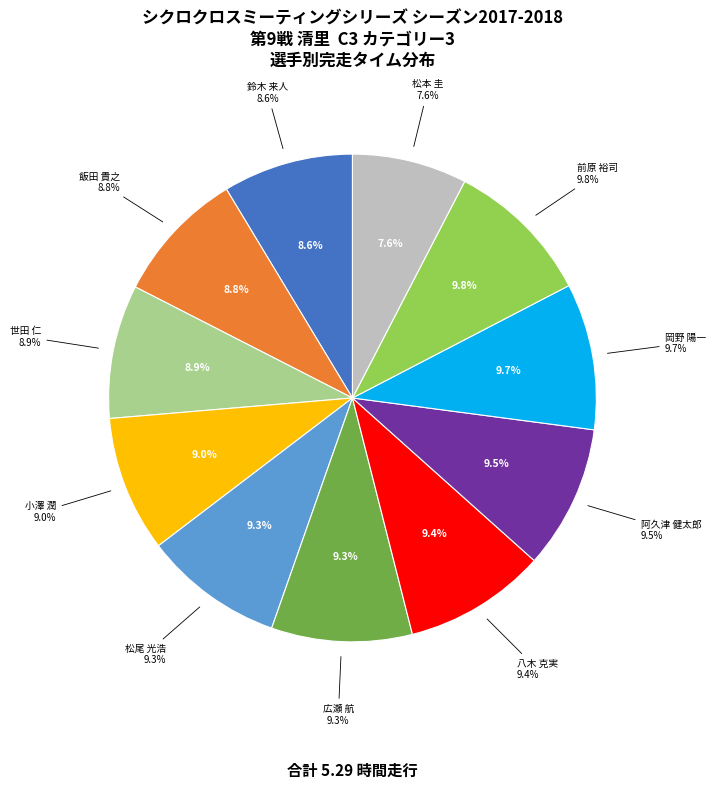

How many slices are in this pie chart?

11